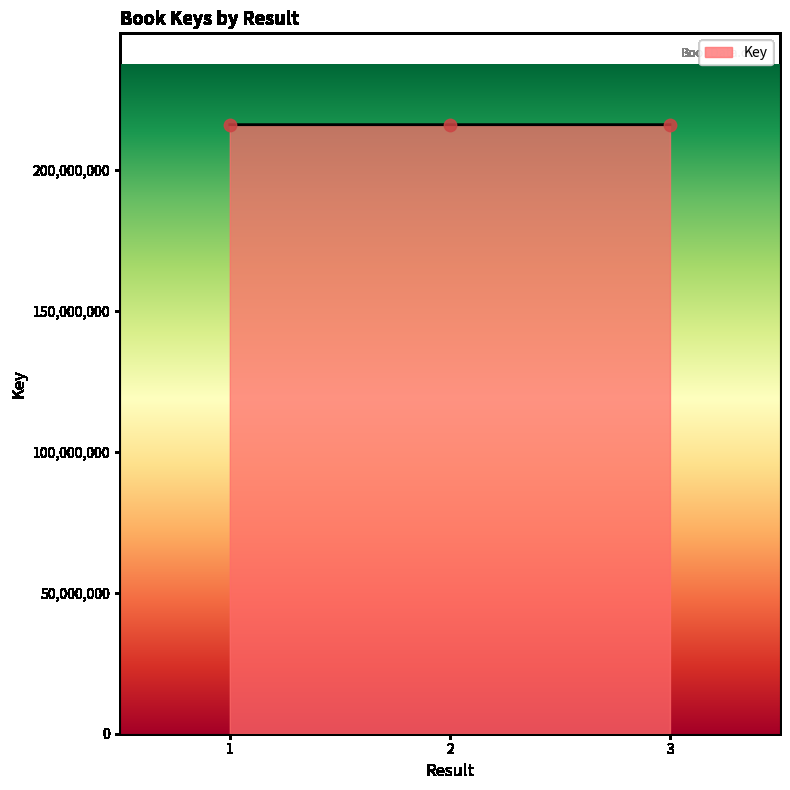

Approximately how many times larger is the value at 3 compared to 2?

1.0